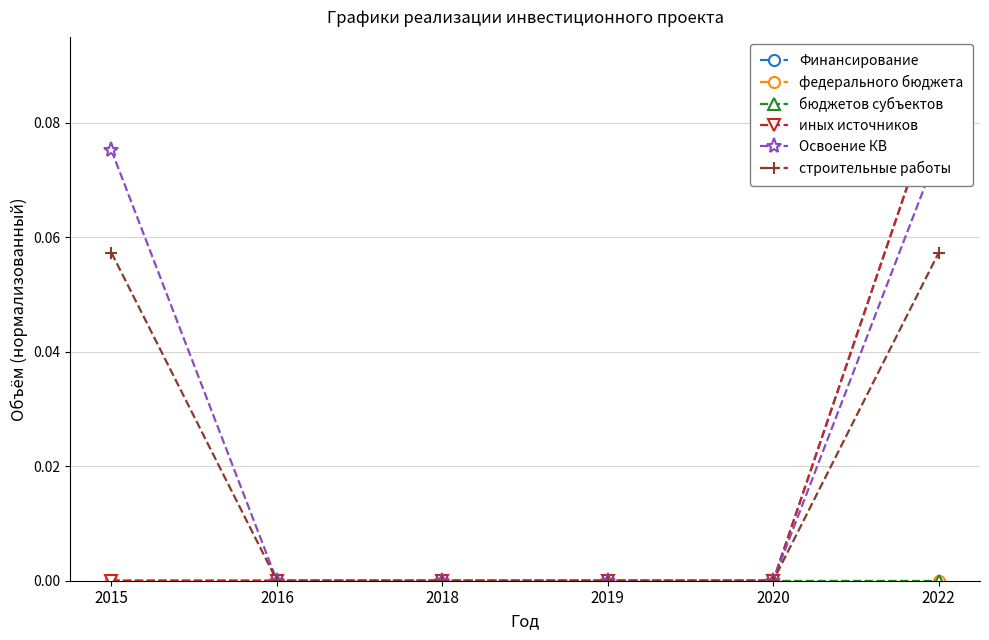

At how many categories does at least one series exceed 0?

2